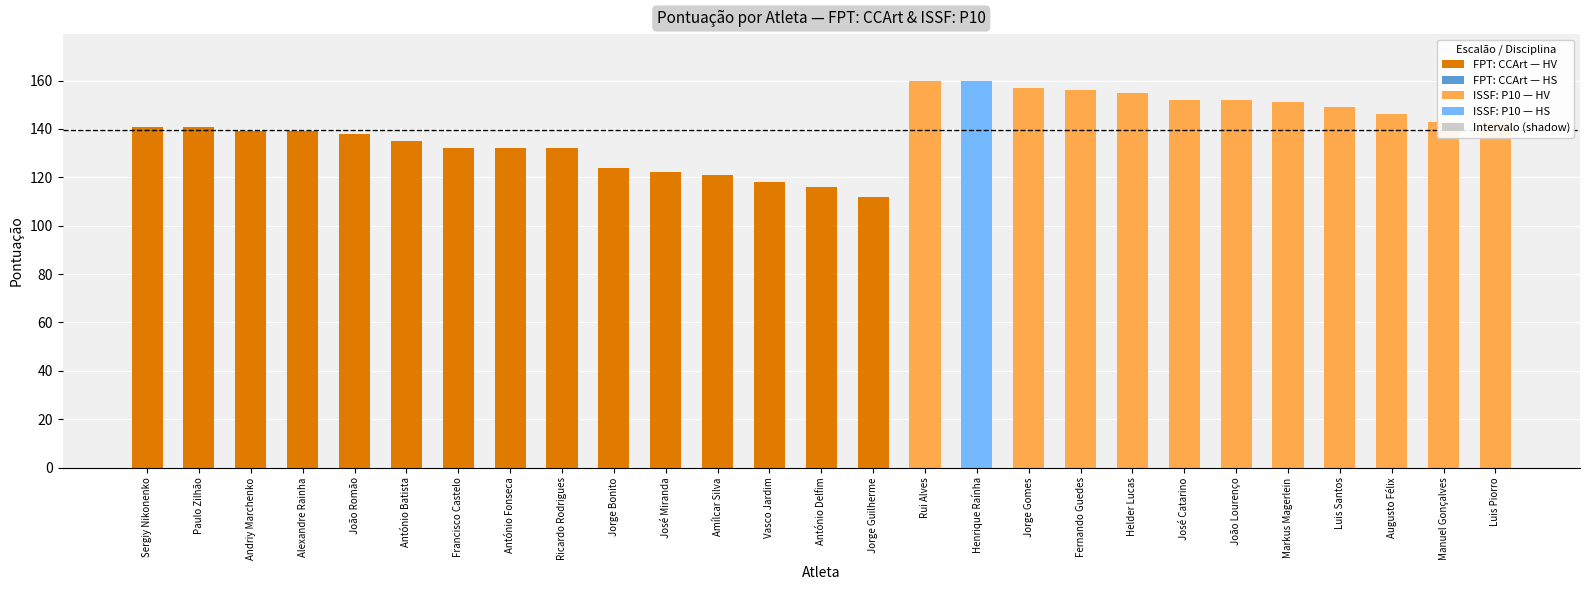

What position from the right is Jorge Bonito?

18